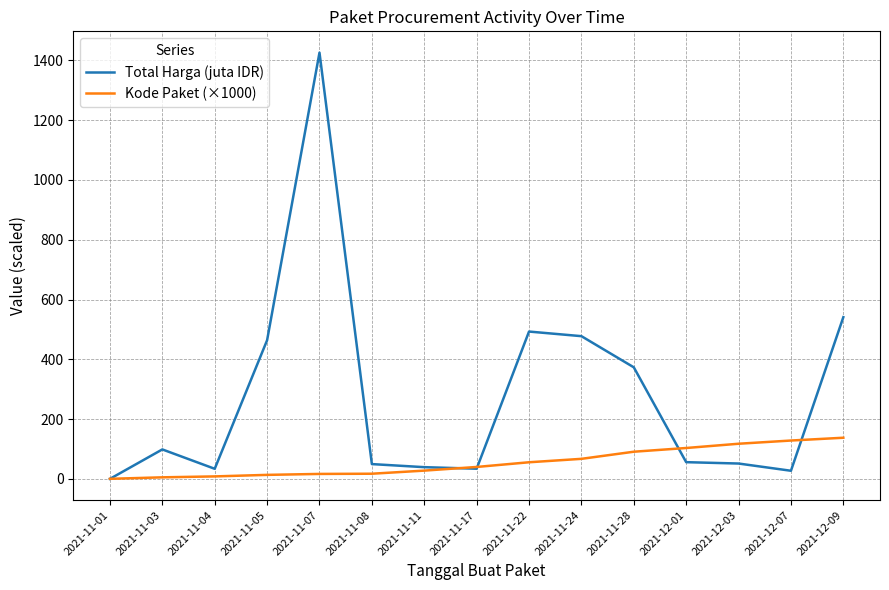

Rank the series by their average value, from lowest to highest.

Kode Paket (×1000), Total Harga (juta IDR)